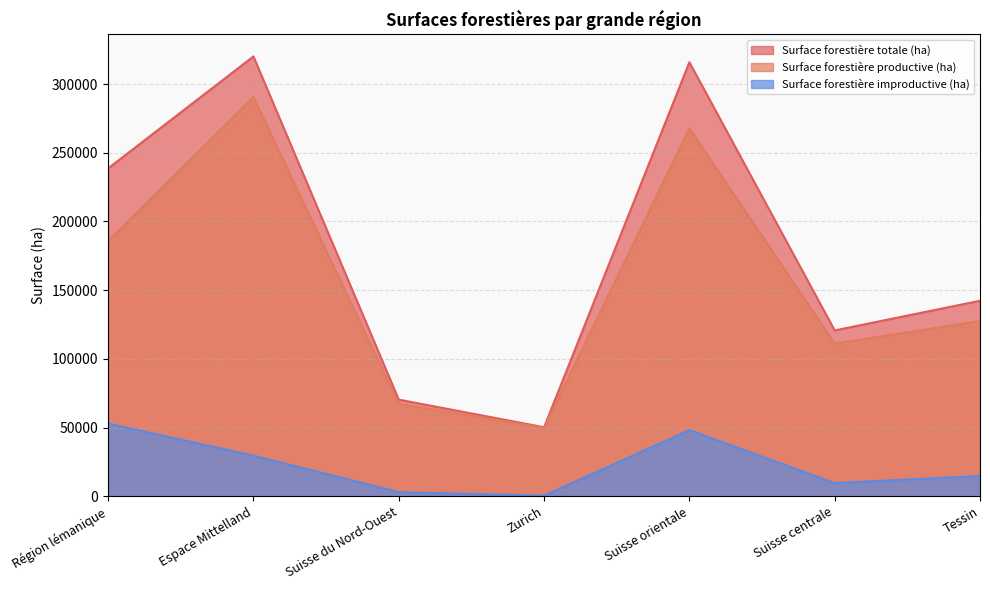

What is the sum of all Surface forestière productive (ha) values?

1099881